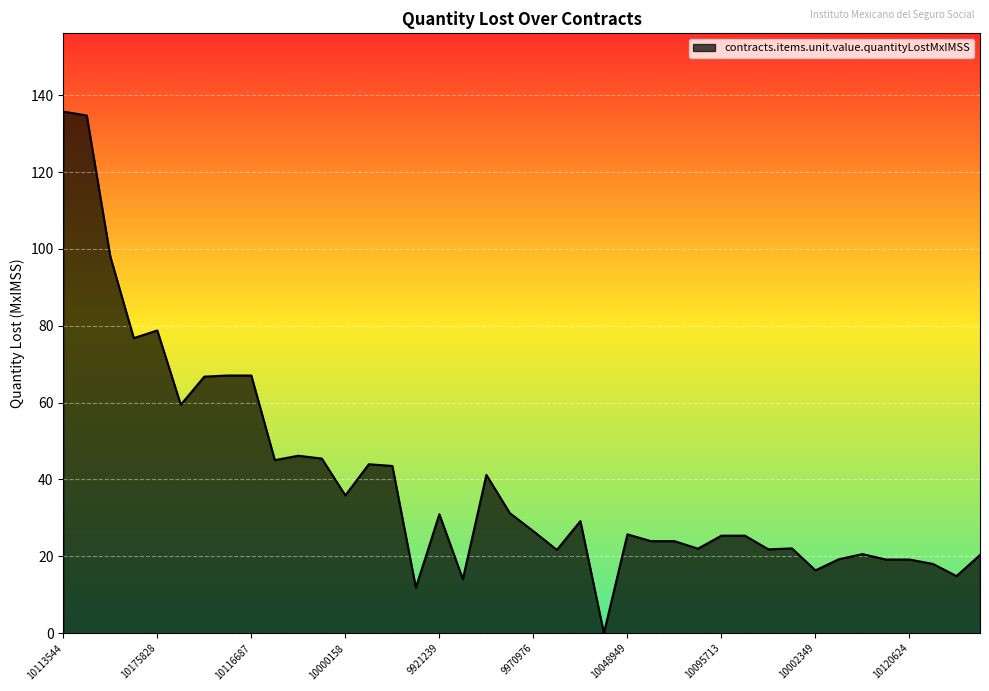

What is the maximum value shown in the chart?

135.7